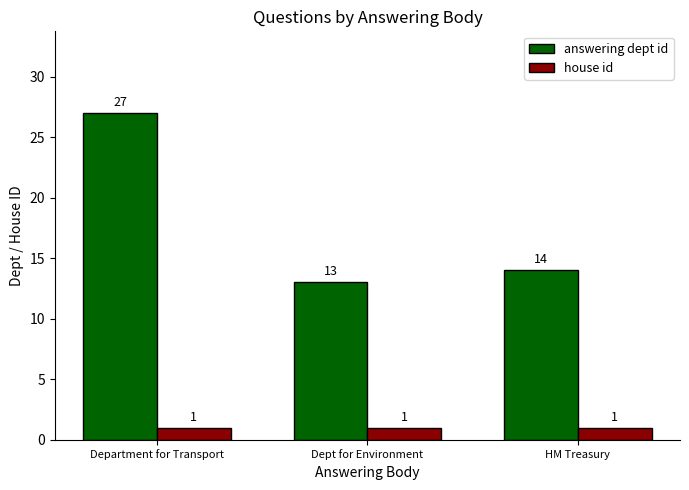

Is it true that house id equals 1 at Department for Transport?

True